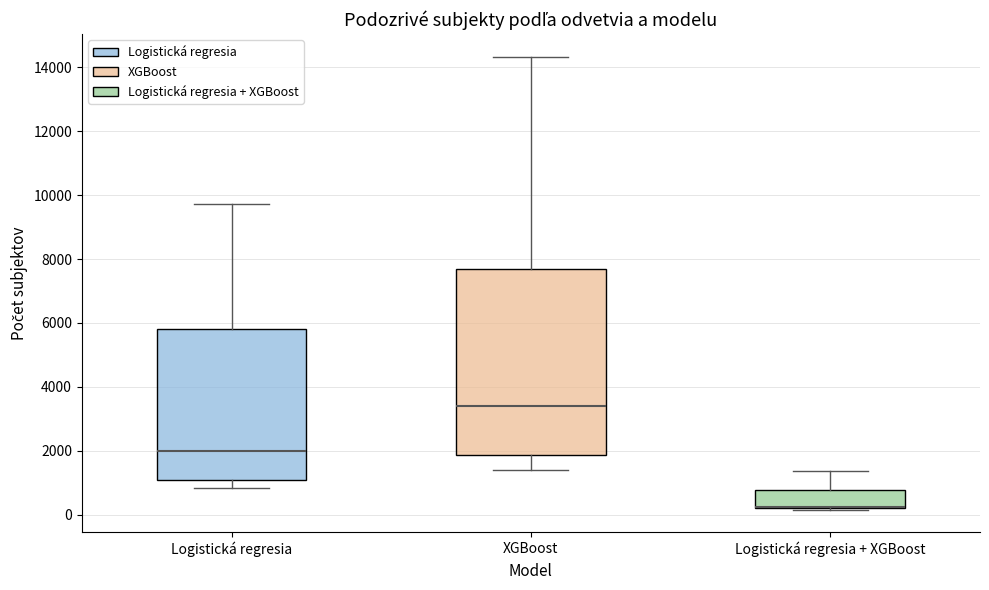

Which box is the tallest, from its lower edge to its upper edge?

XGBoost